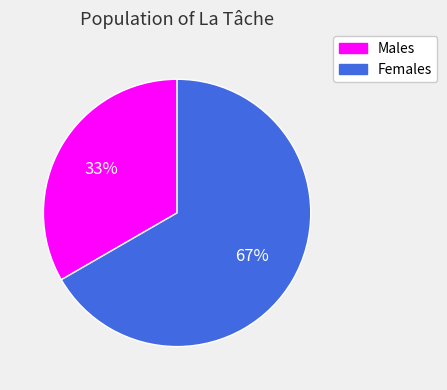

To the nearest percent, what is the average slice percentage?

50%